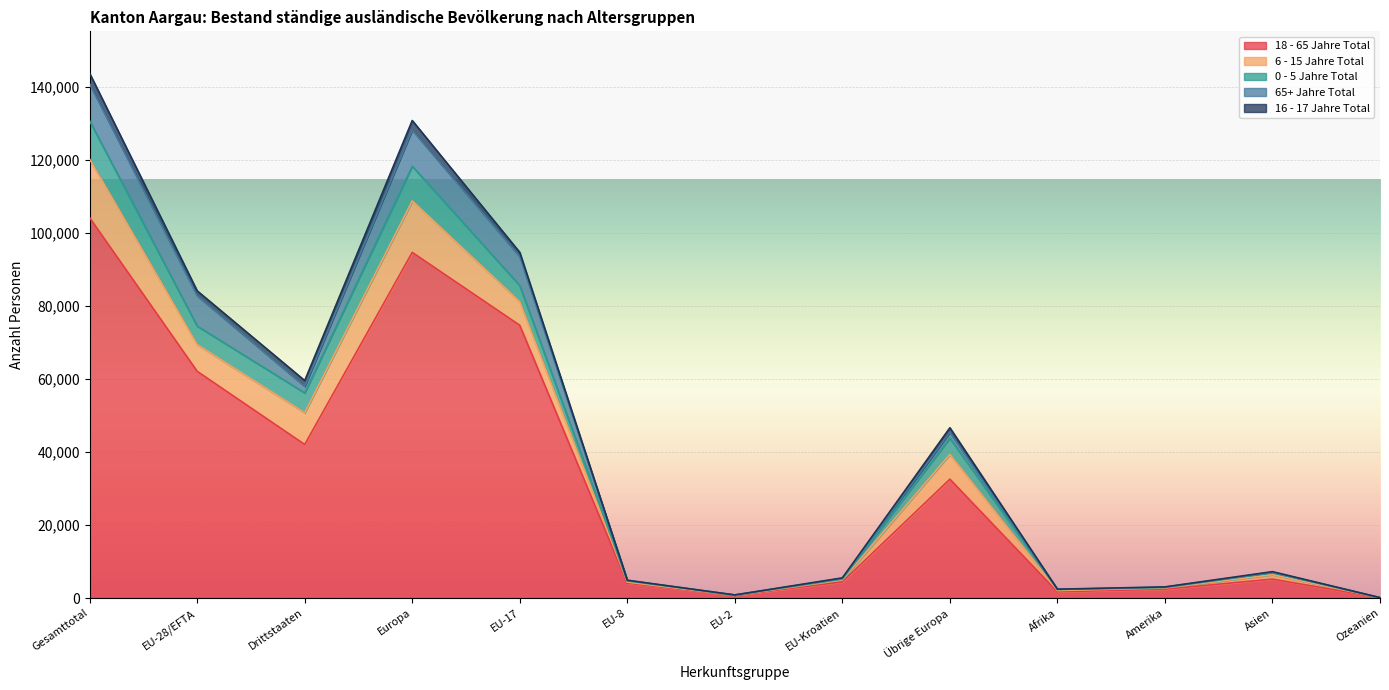

Which series has the largest range (max minus min)?

18 - 65 Jahre Total